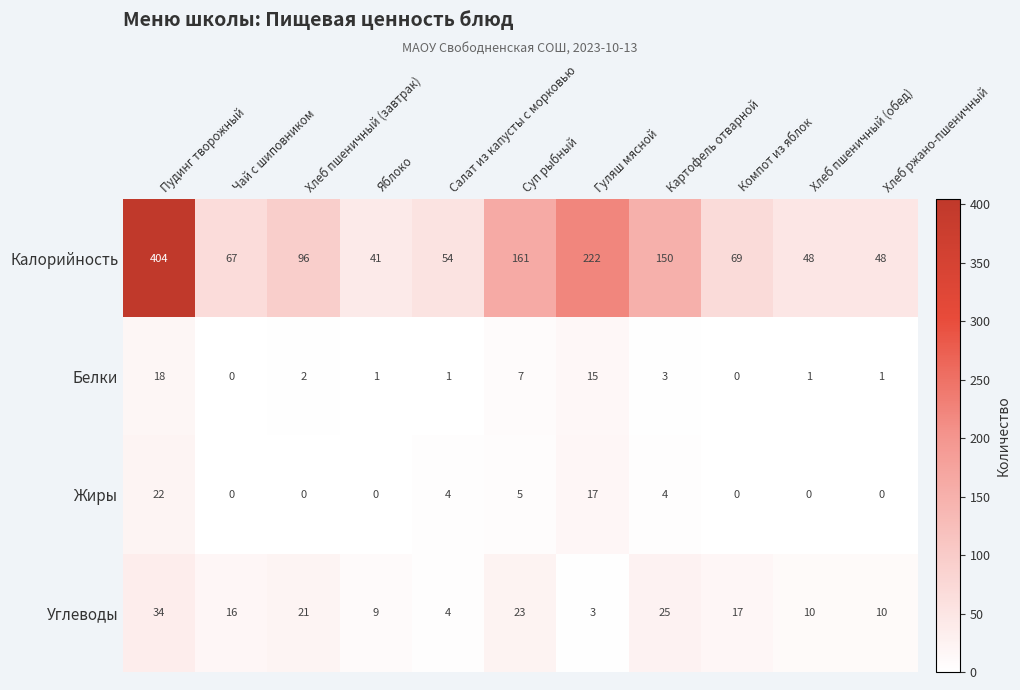

What is the difference between the maximum and minimum values in the Углеводы series?

31